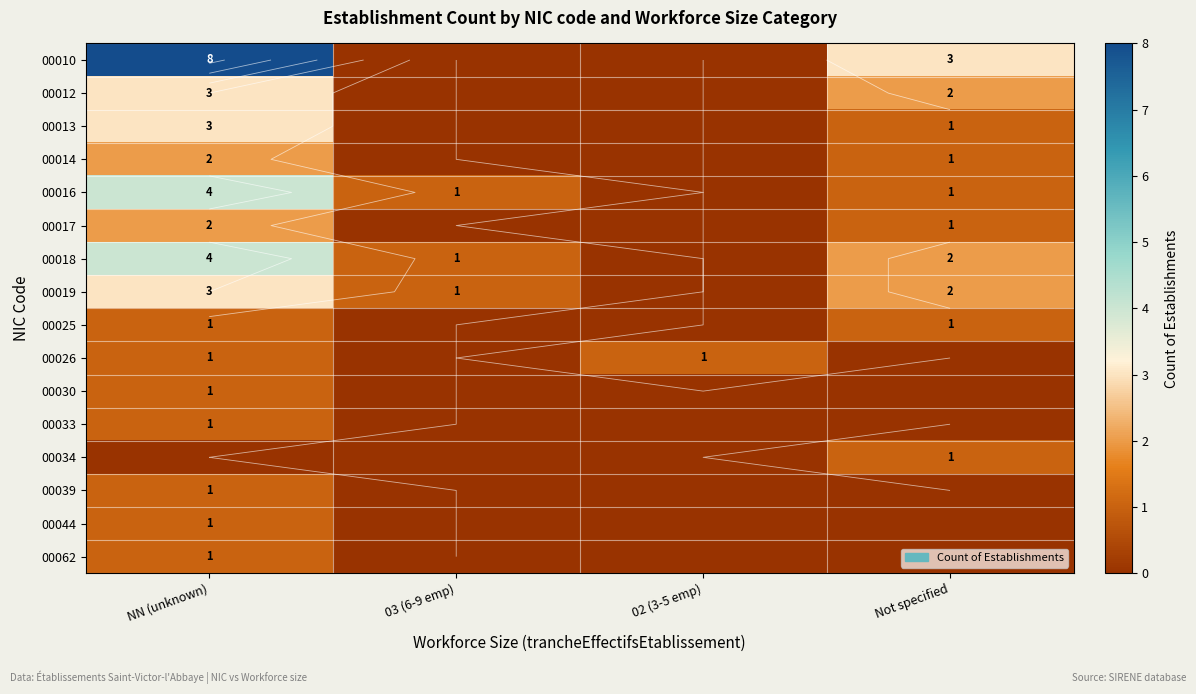

At which label is 00013 closest to 1?

Not specified